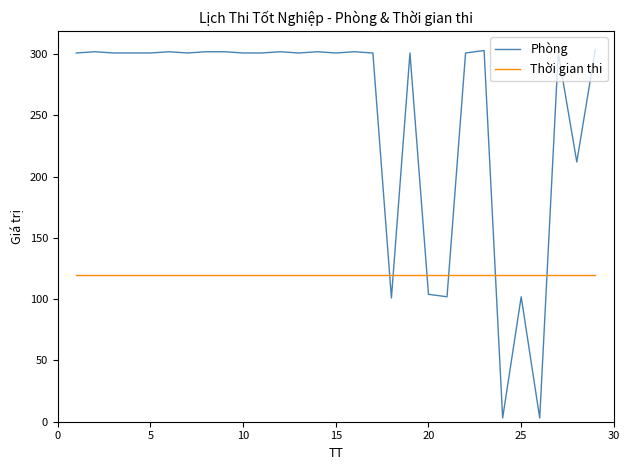

Which series has the largest total across all categories?

Phòng